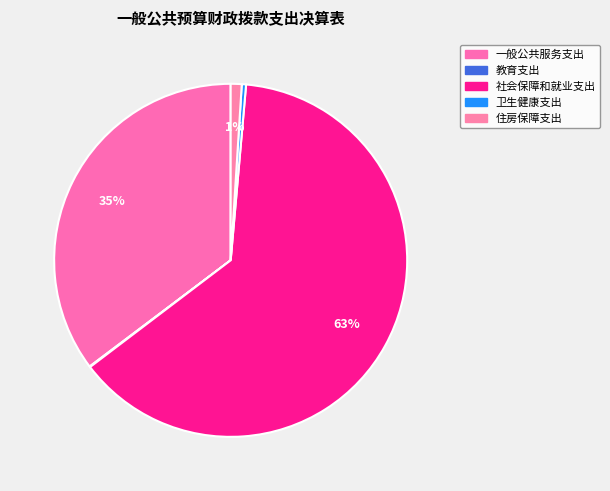

How many segments does this pie chart have?

5